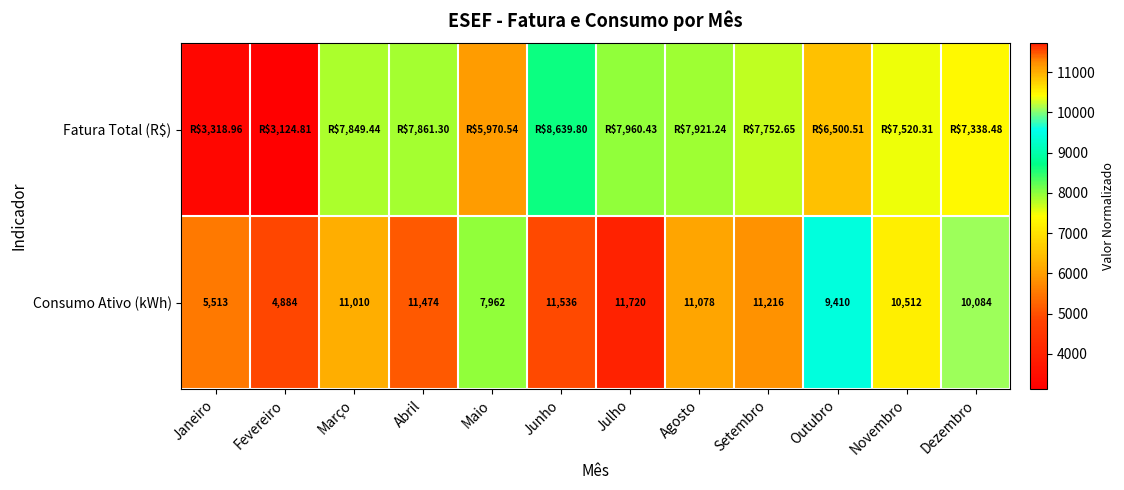

Where is Consumo Ativo (kWh) nearest to the value 8302?

Maio